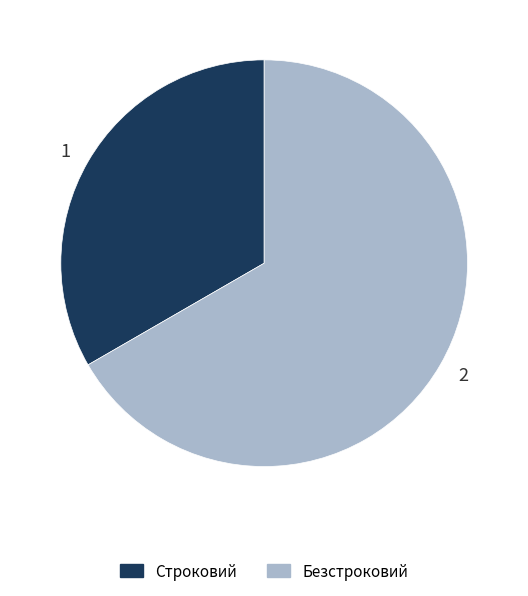

Which slice represents more than half of the pie?

2